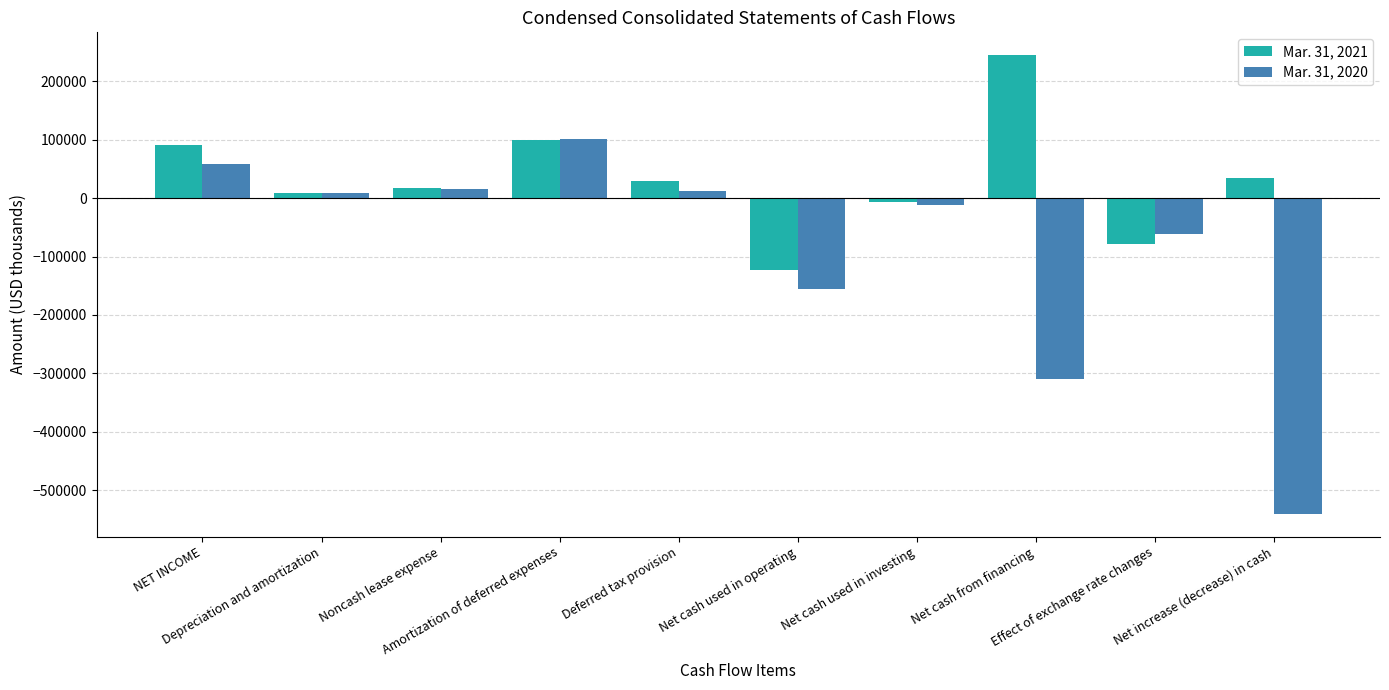

Which series has the largest total across all categories?

Mar. 31, 2021